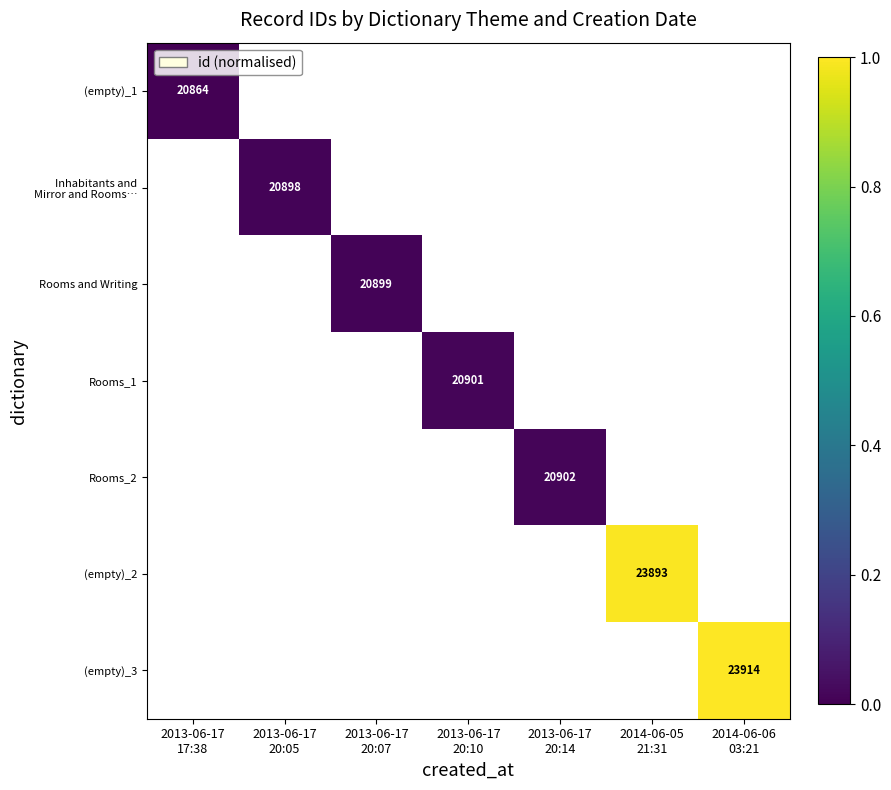

Which has a higher value, 2013-06-17
17:38 or 2013-06-17
20:07?

2013-06-17
20:07